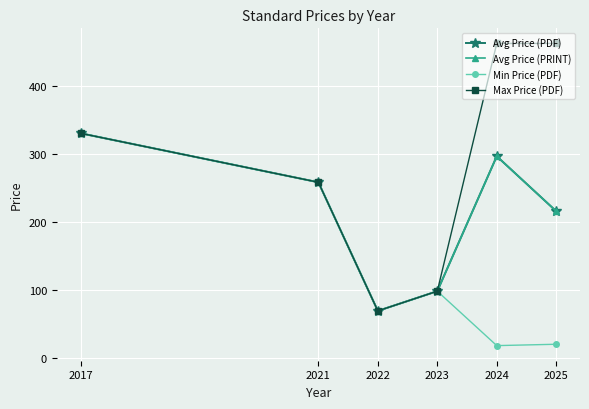

What is the average value of the Avg Price (PDF) series?

211.1